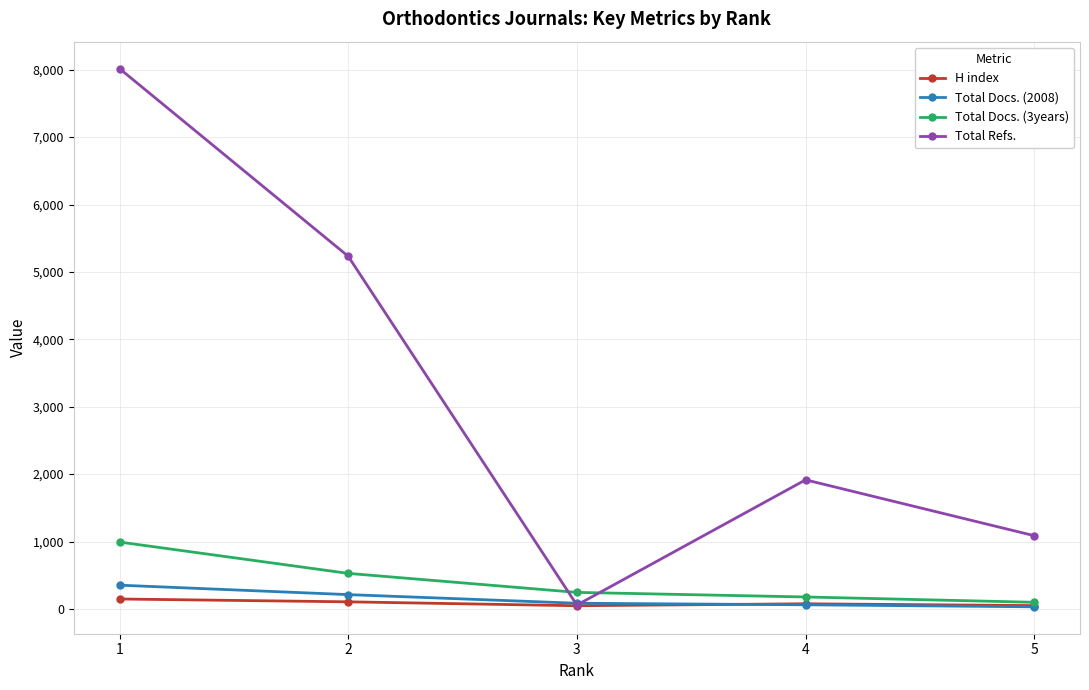

How many interior local peaks does the Total Refs. series have?

1